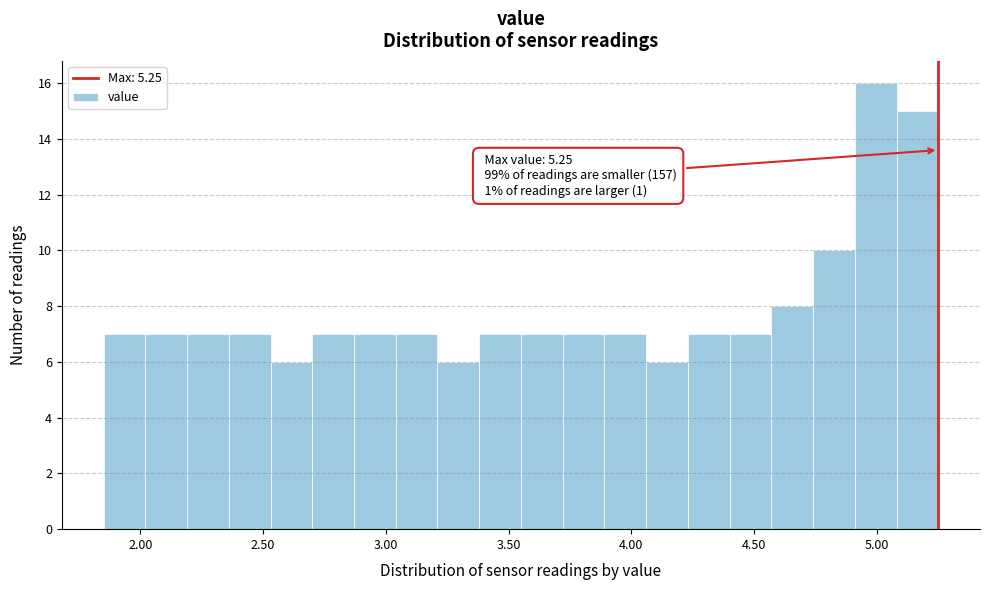

Read against the x-axis, roughly where is the centre of the tallest bar?

5.00